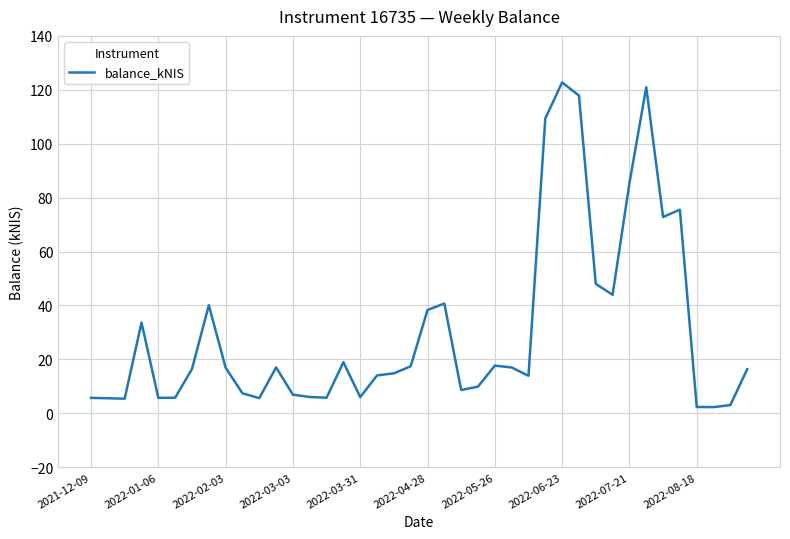

How many categories are shown in the chart?

40